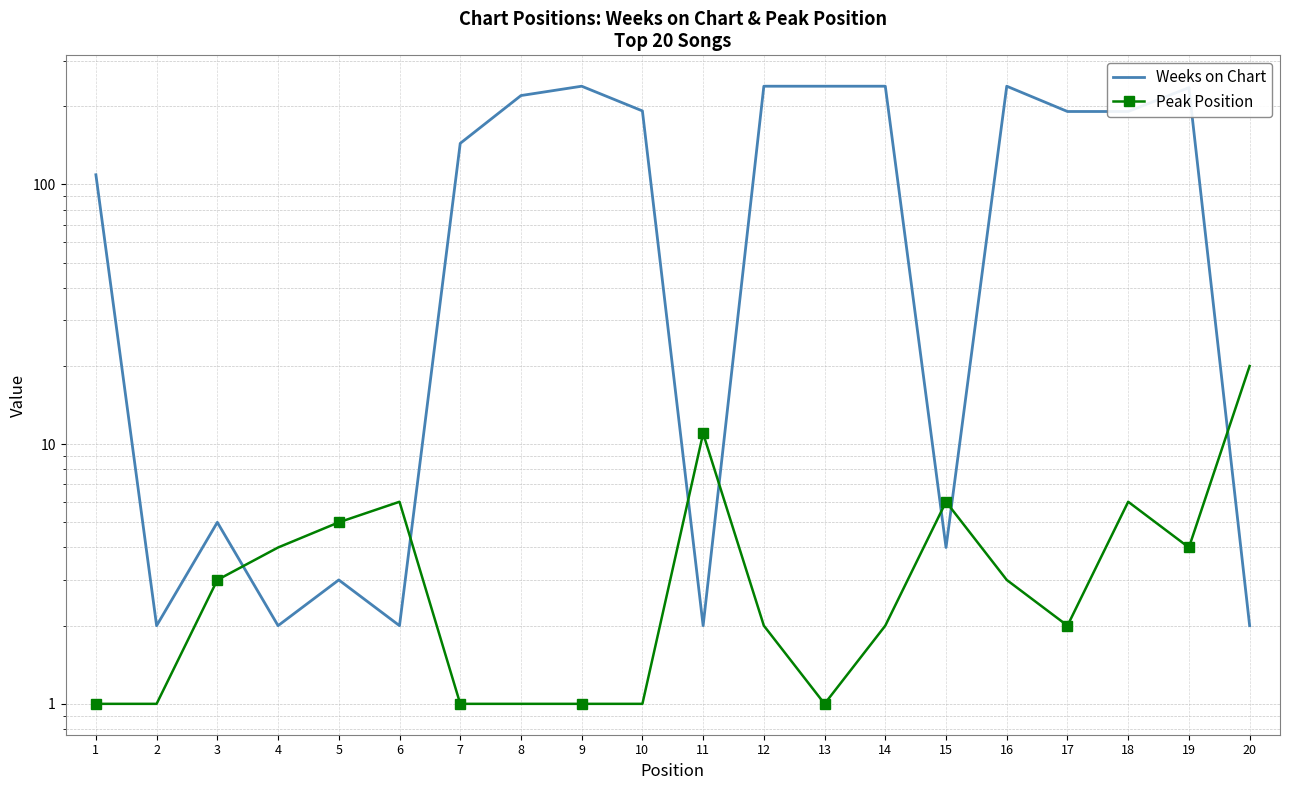

What is the spread (max minus min) of values at 20?

18